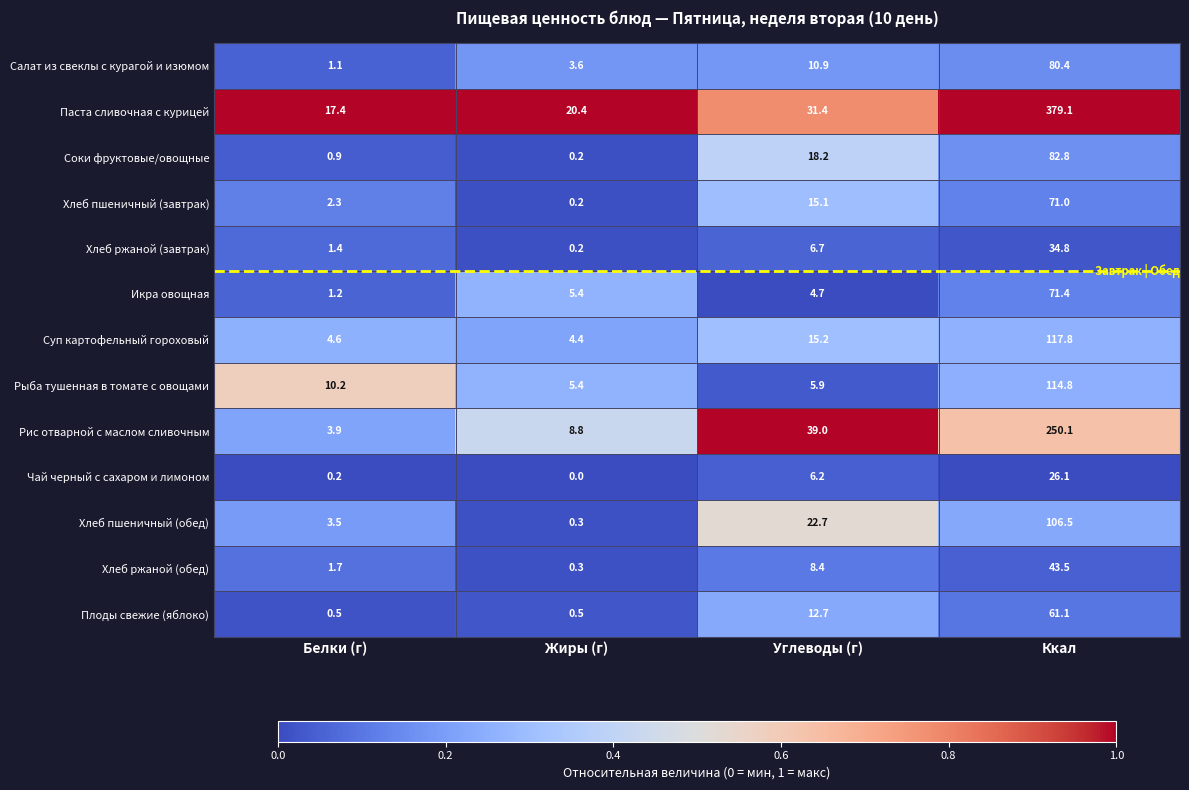

Which series has the widest spread of values?

Паста сливочная с курицей